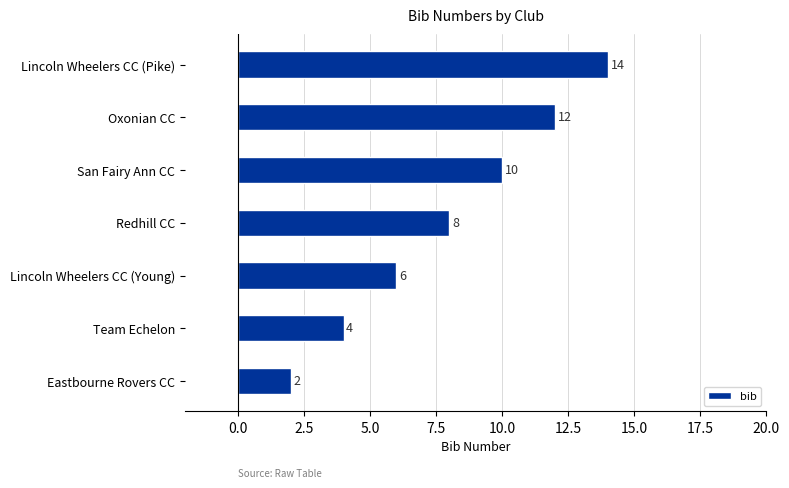

Rank the categories by value from lowest to highest.

Eastbourne Rovers CC, Team Echelon, Lincoln Wheelers CC (Young), Redhill CC, San Fairy Ann CC, Oxonian CC, Lincoln Wheelers CC (Pike)